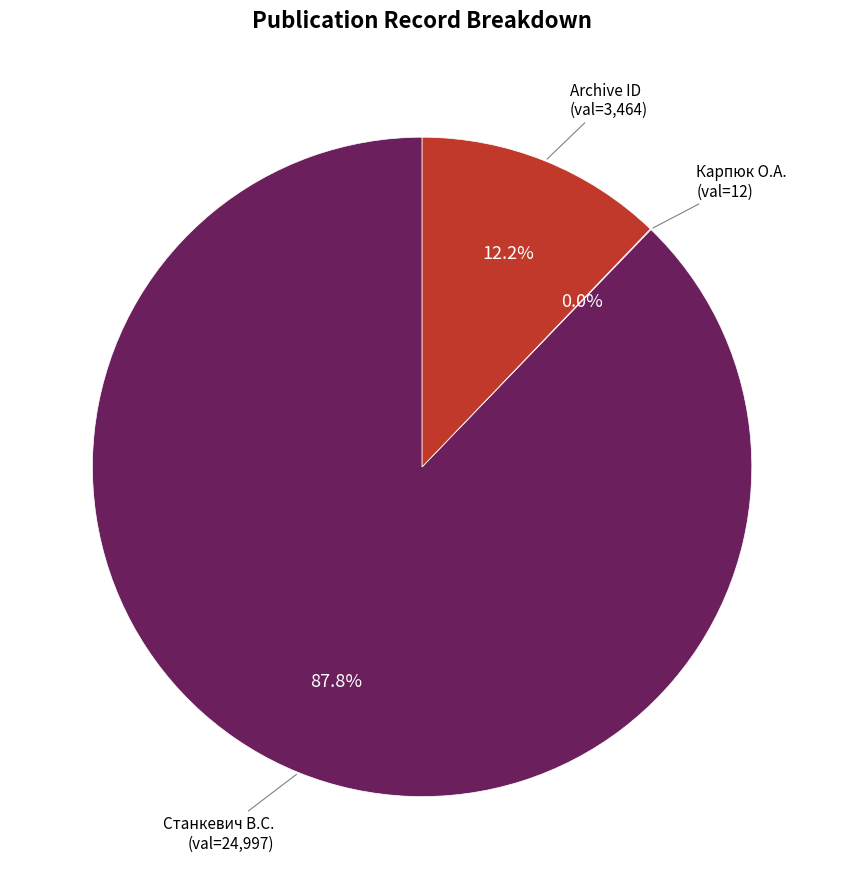

To the nearest percent, what is the average slice percentage?

33%